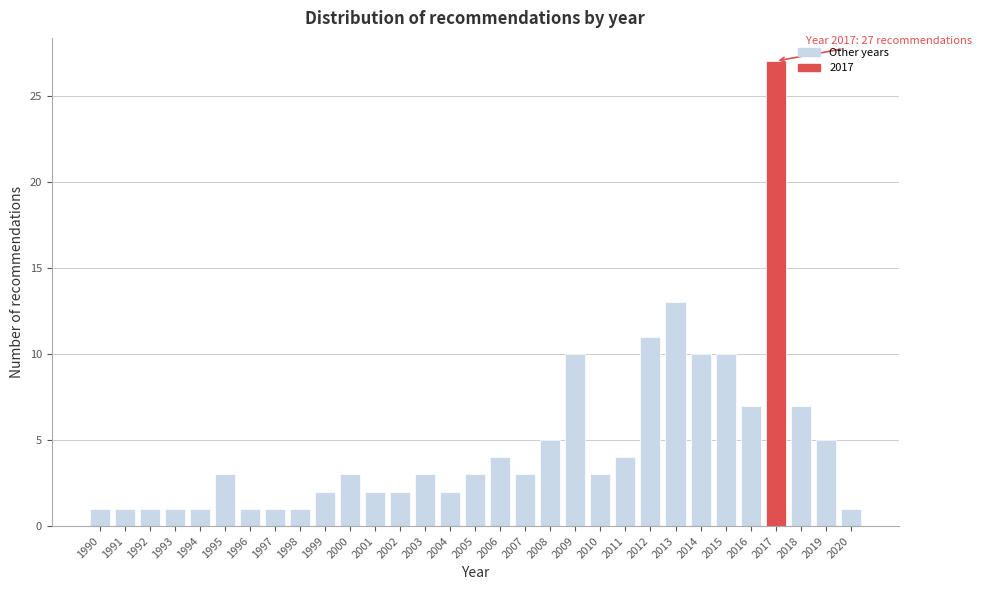

What is the value of the 19th bar from the left?

5